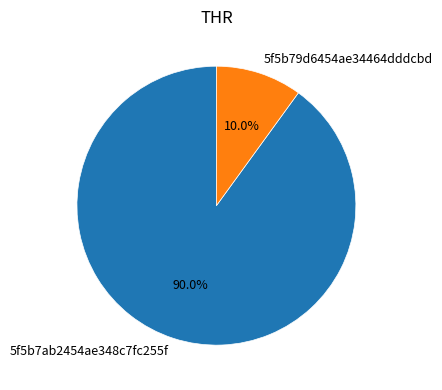

What is the smallest slice in the pie chart?

5f5b79d6454ae34464dddcbd